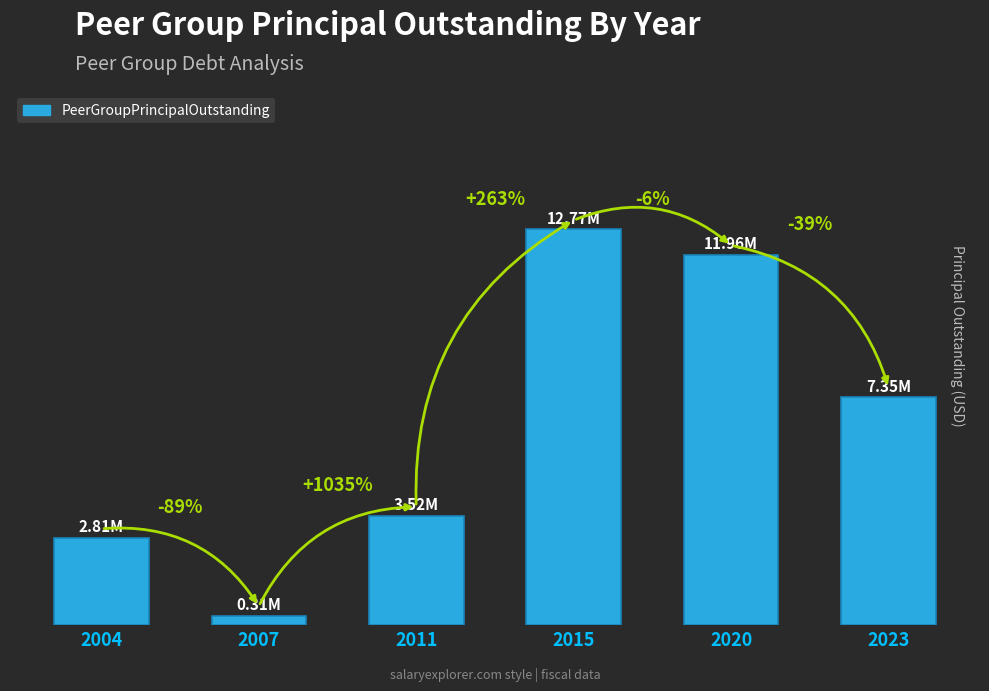

What is the sum of the values at 2023 and 2020?

19307000